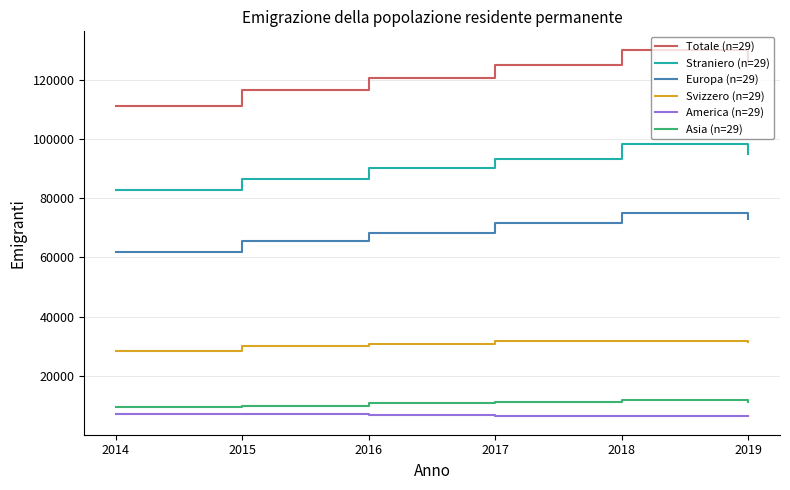

Which series has the widest spread of values?

Totale (n=29)